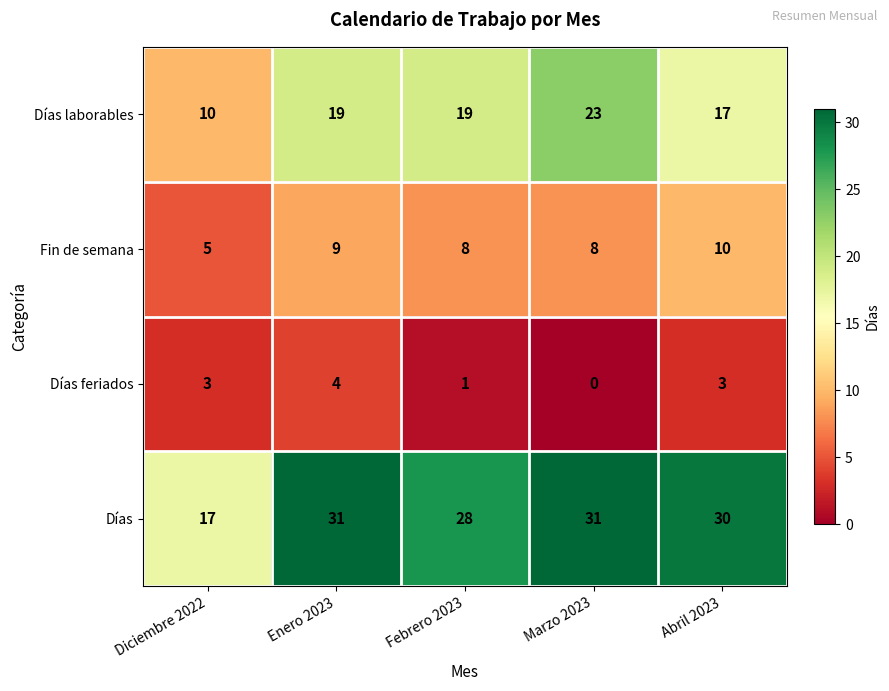

What is the sum of the Fin de semana values at Diciembre 2022 and Febrero 2023?

13